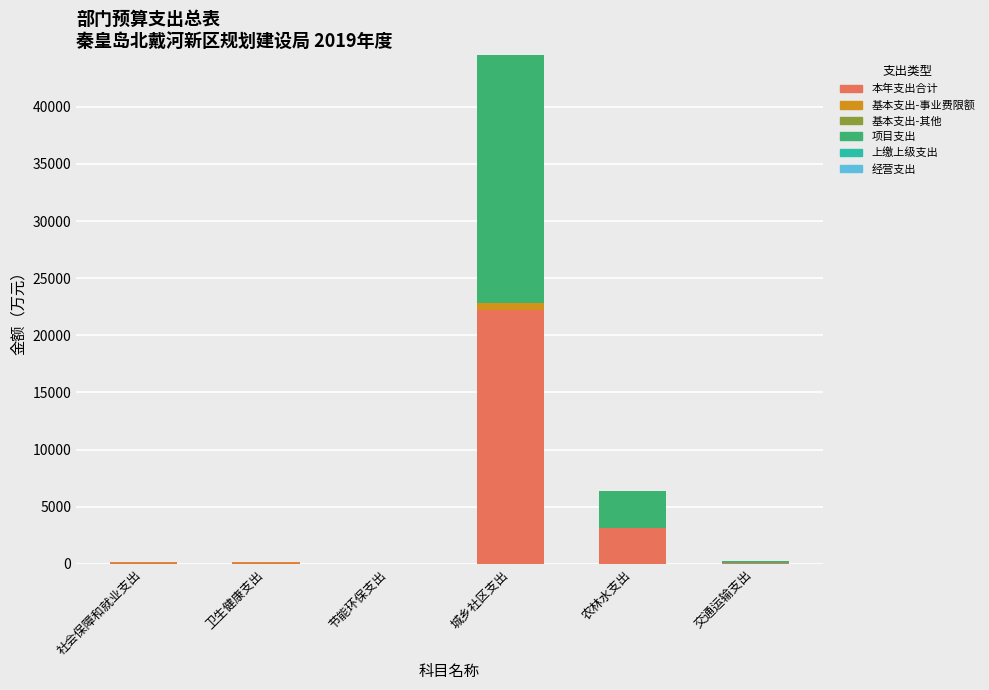

At which label is 本年支出合计 closest to 11130?

农林水支出